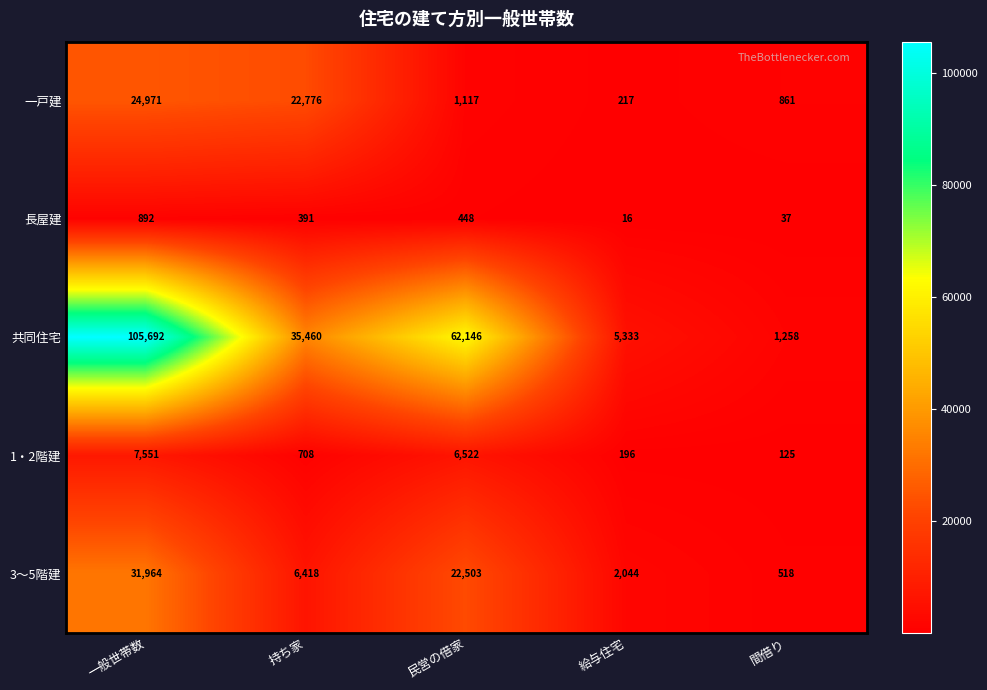

Reading right to left, list all the values displayed in this chart.

一戸建: 861	217	1117	22776	24971
長屋建: 37	16	448	391	892
共同住宅: 1258	5333	62146	35460	105692
1・2階建: 125	196	6522	708	7551
3～5階建: 518	2044	22503	6418	31964